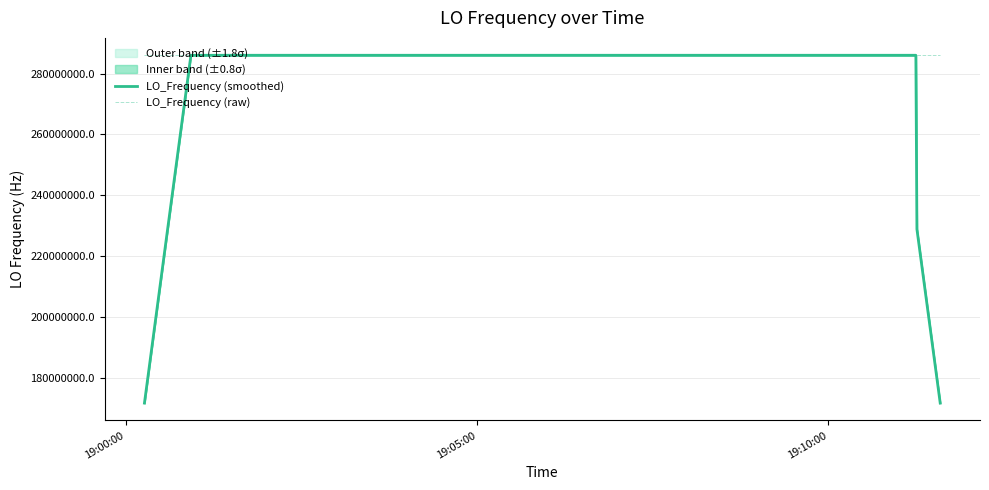

Does the chart display data point markers on the line(s)?

No